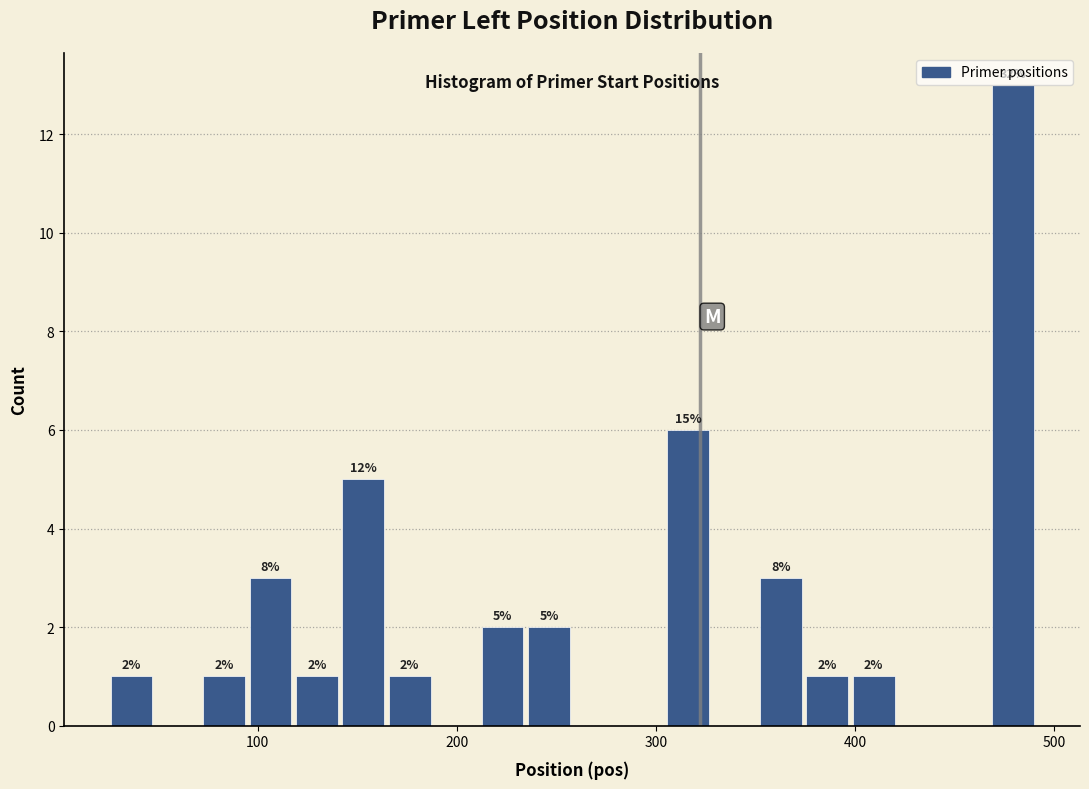

Around what value on the x-axis is the tallest bar? Give the approximate position of its centre, as read against the axis.

480